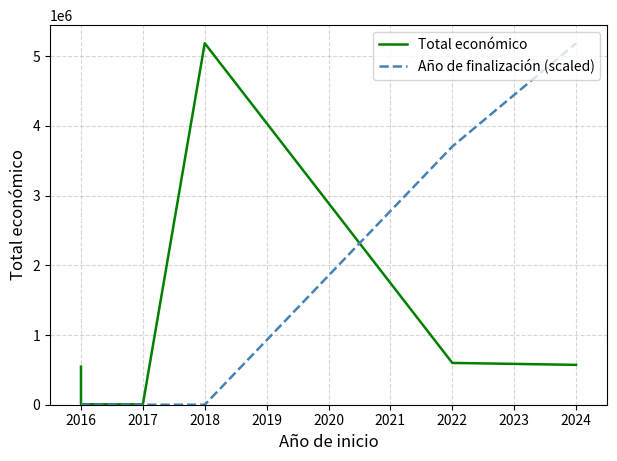

The Año de finalización (scaled) series shows 0.0 at 2018. True or false?

True